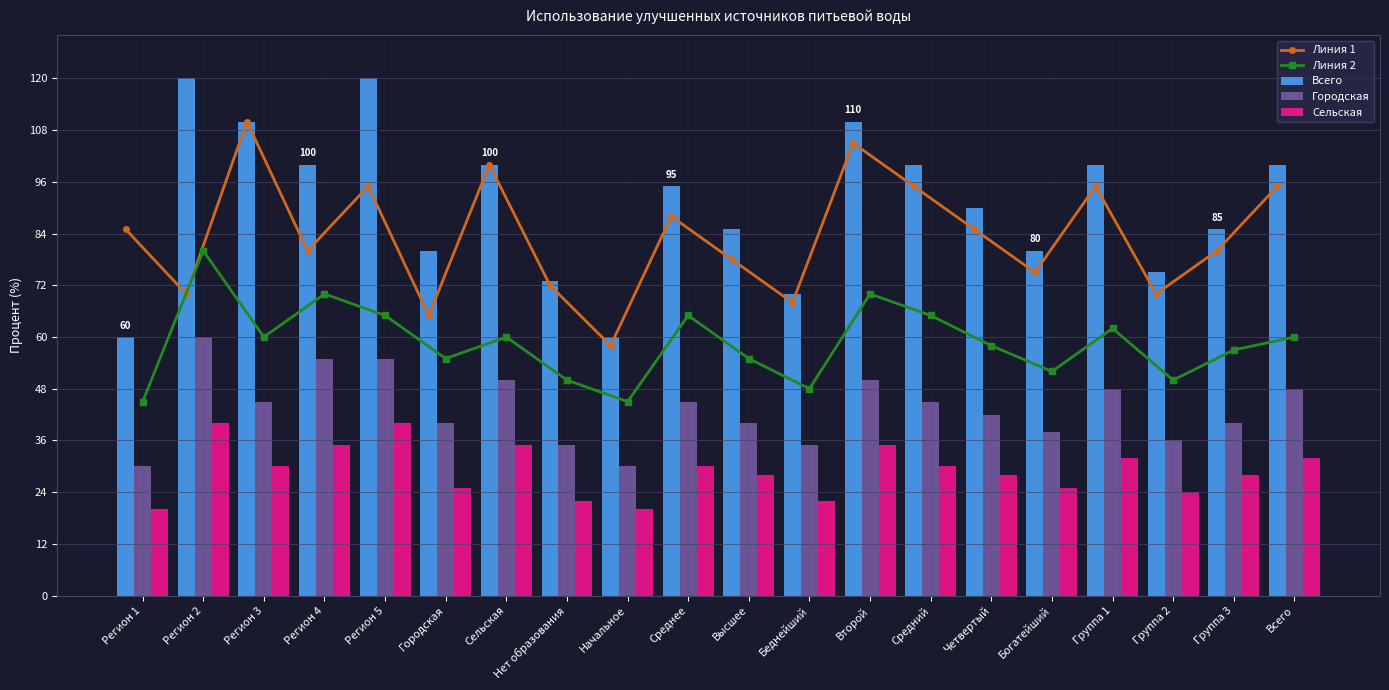

At which label is Линия 2 closest to 62?

Группа 1